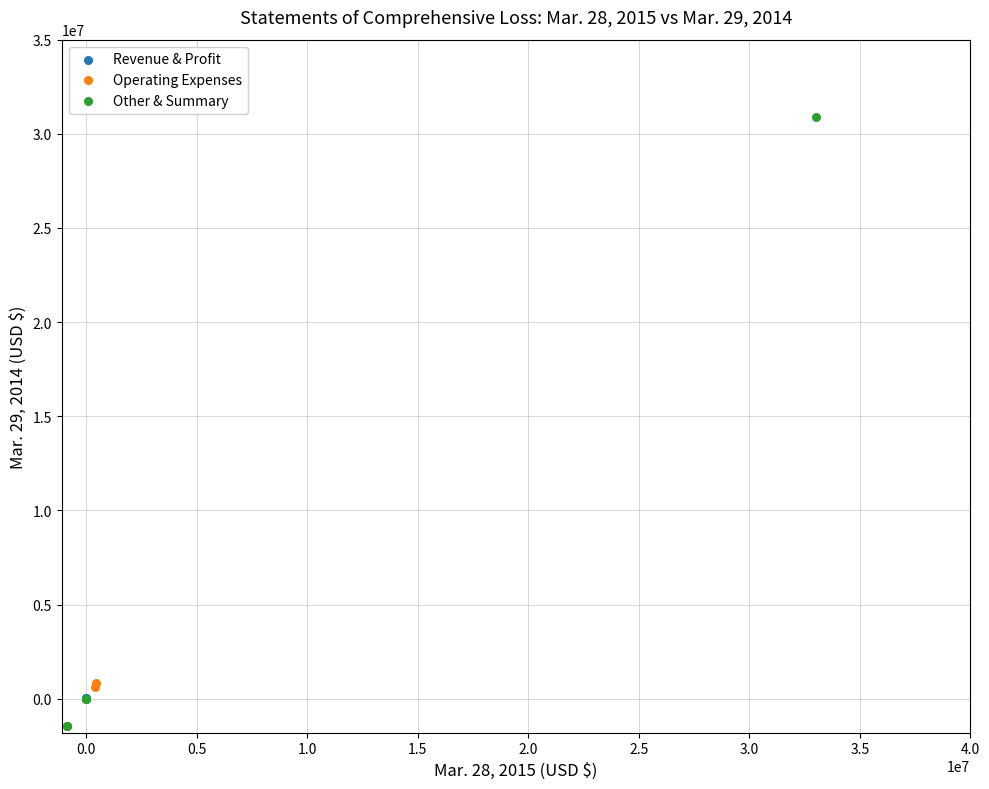

What are all the series names shown in the legend?

Revenue & Profit, Operating Expenses, Other & Summary